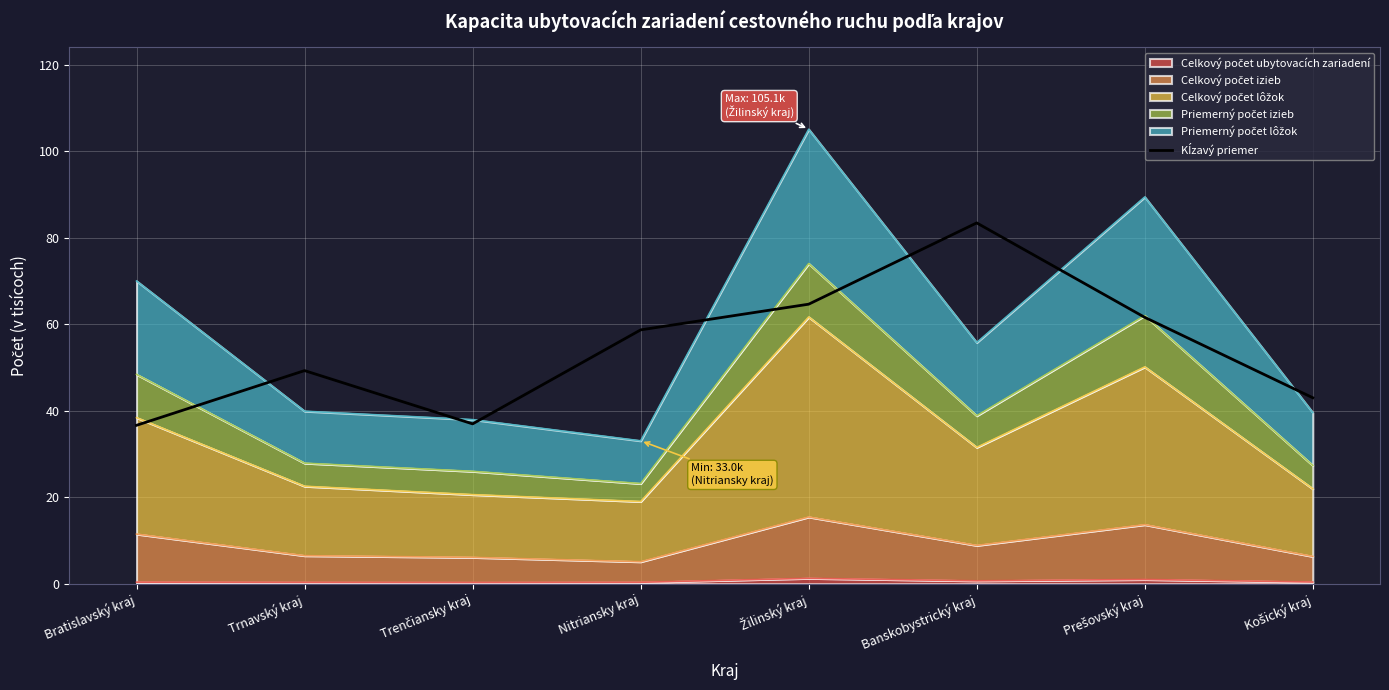

At which category does the data reach its first local peak?

Trnavský kraj